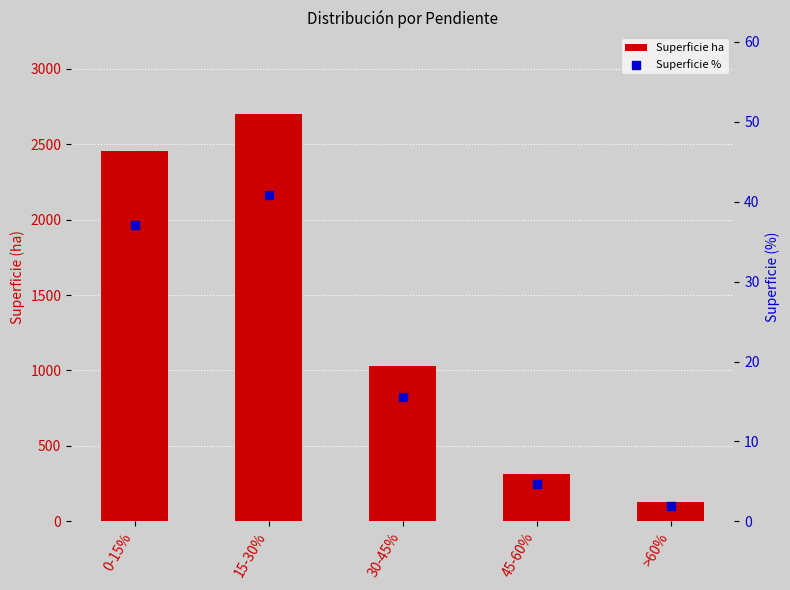

Which series reaches the minimum Y coordinate?

Superficie %